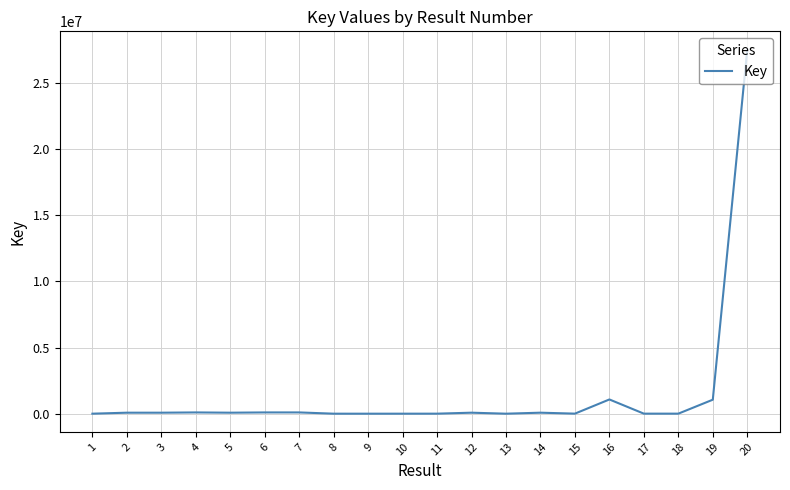

What is the difference between the second highest and minimum values?

1074962